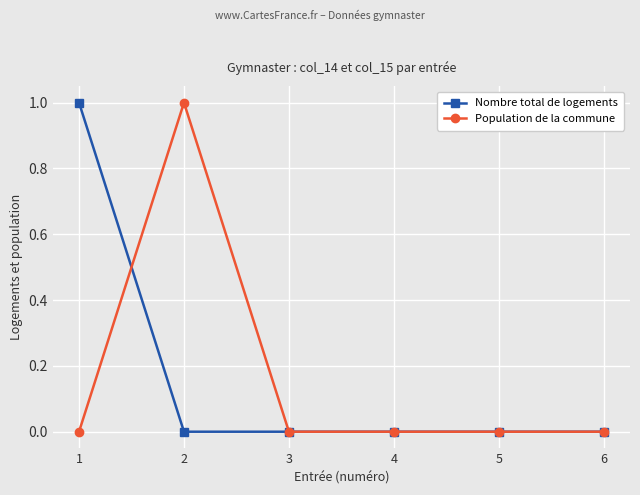

What is the sum of the Nombre total de logements values at 1 and 3?

1